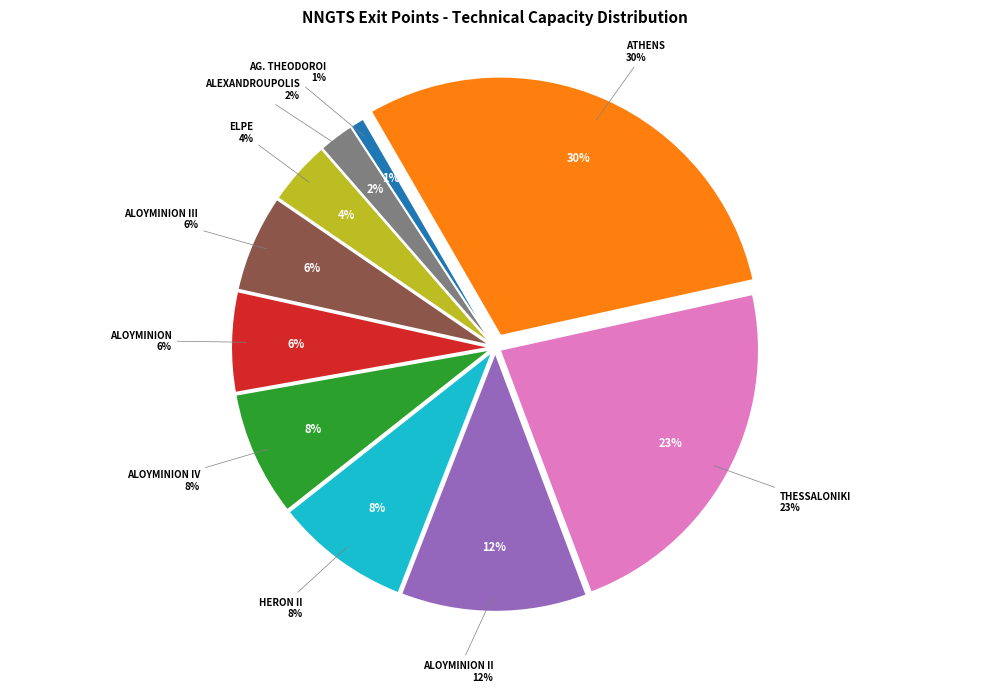

How many segments does this pie chart have?

10